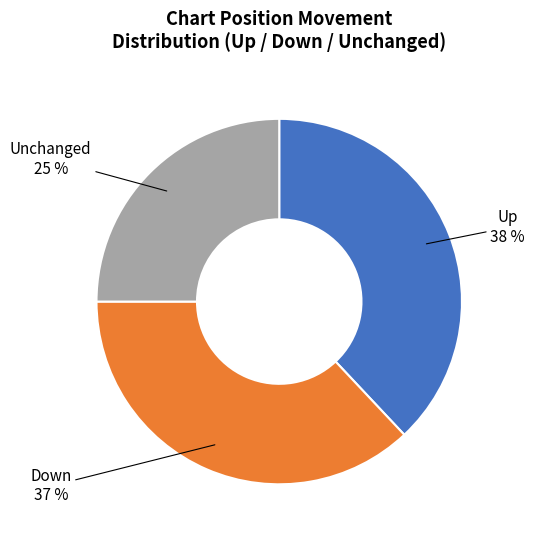

Rank the categories by value from highest to lowest.

Up, Down, Unchanged